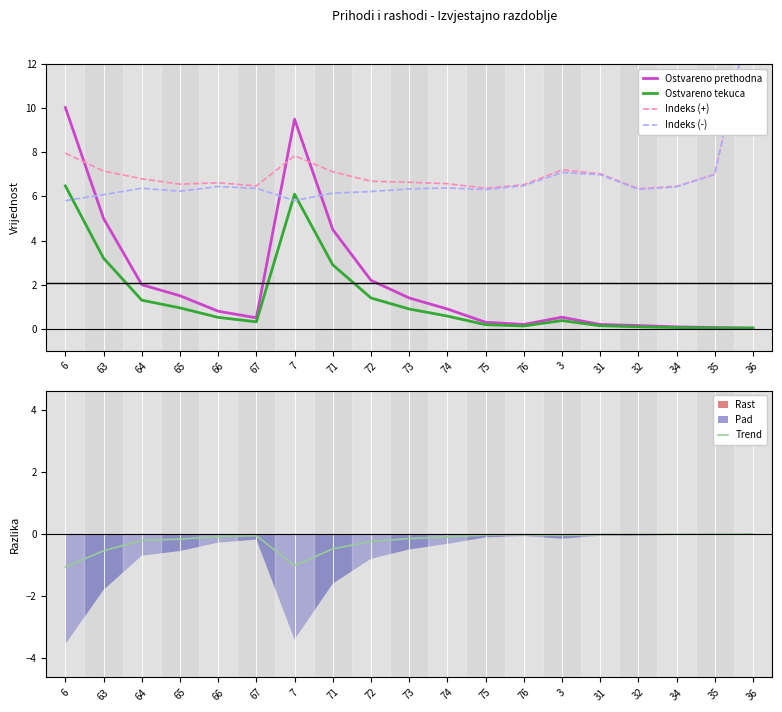

Rank the series by their maximum value, from lowest to highest.

Trend, Ostvareno tekuca, Ostvareno prethodna, Indeks (-), Indeks (+)